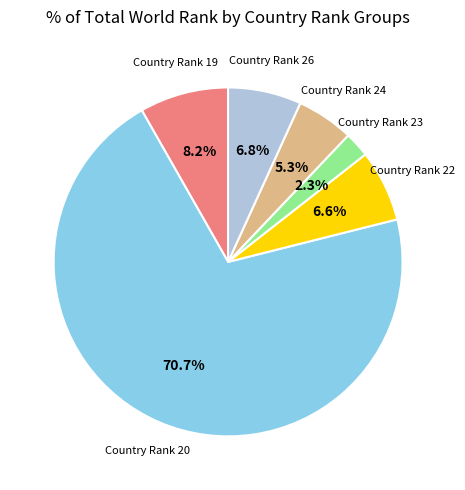

Does any single category account for the majority?

Yes